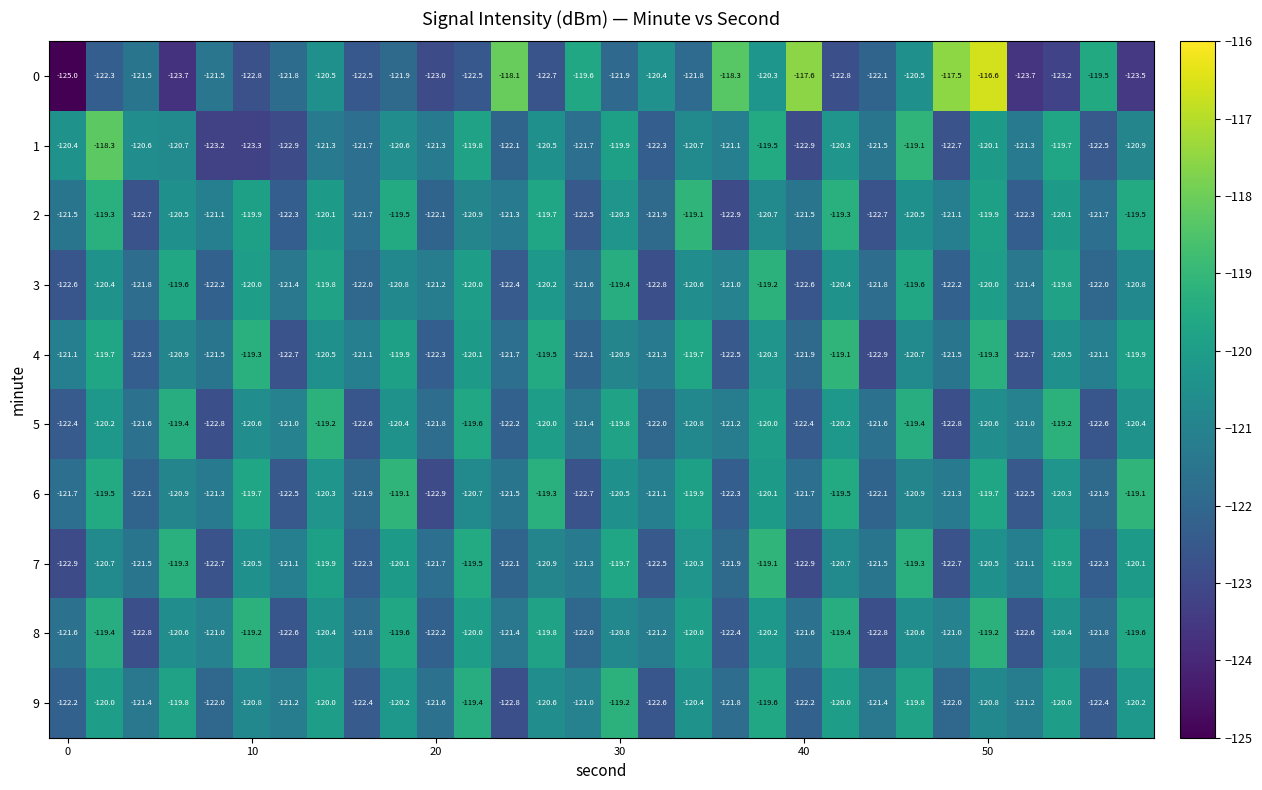

What is the maximum value shown in the chart?

-116.6